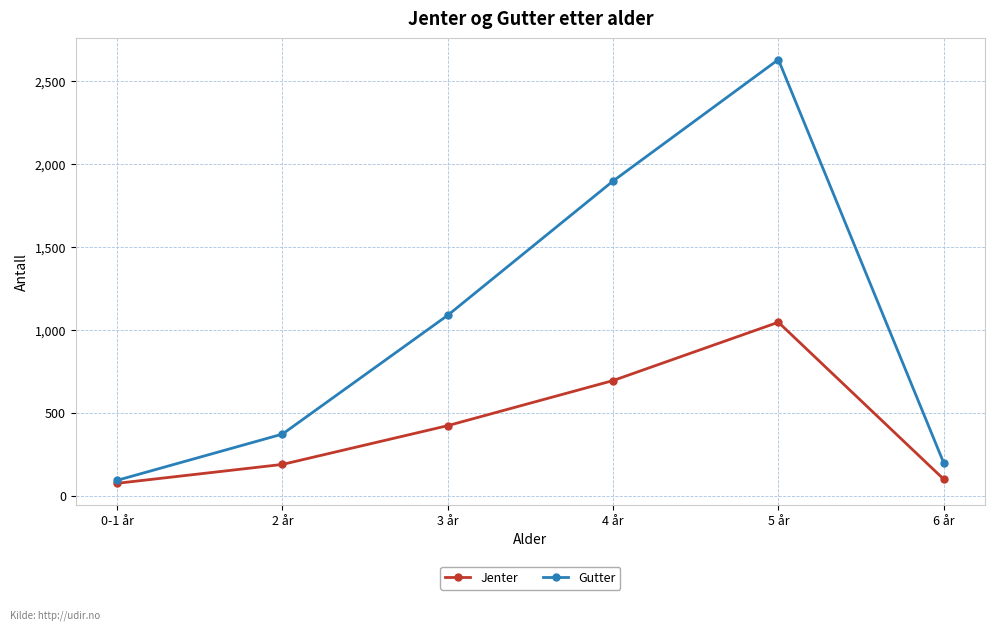

The Gutter series shows 1899 at 4 år. True or false?

True